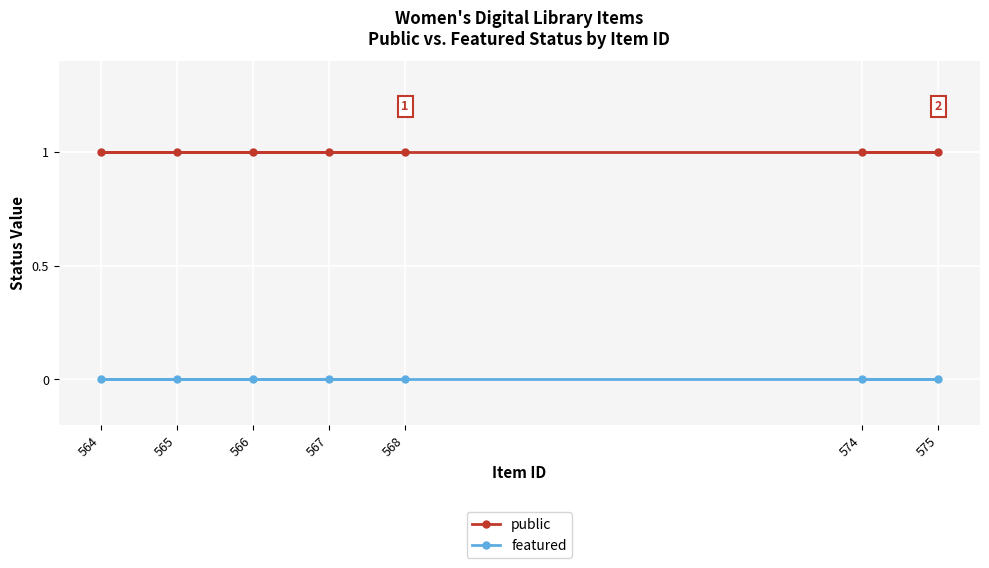

How many series are shown in this chart?

2